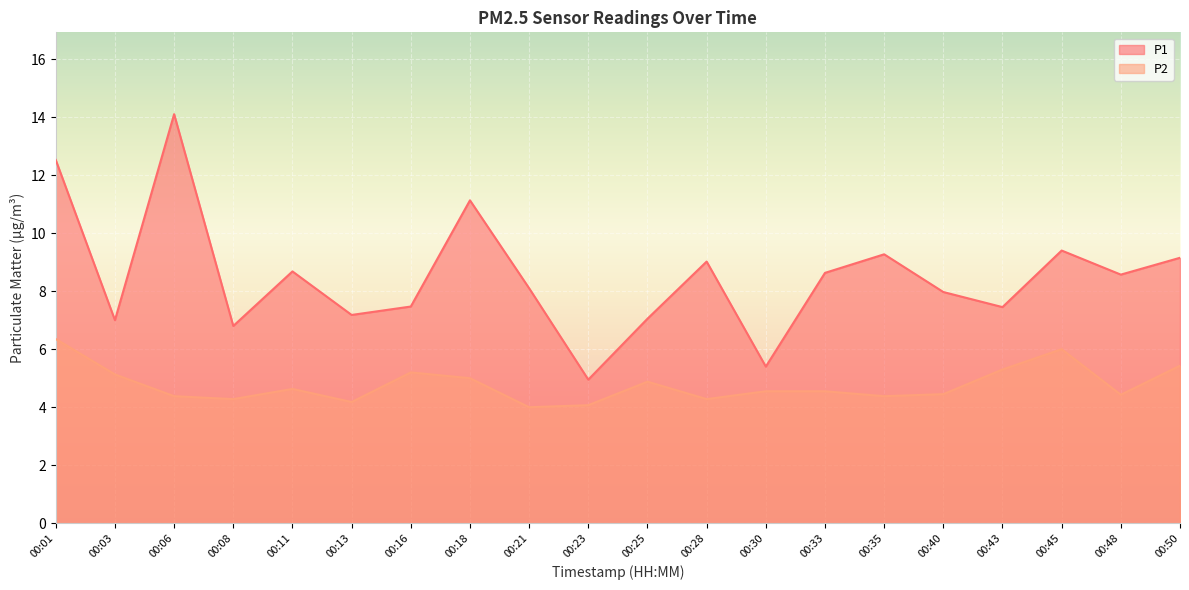

How many data points in P1 are less than 8?

9